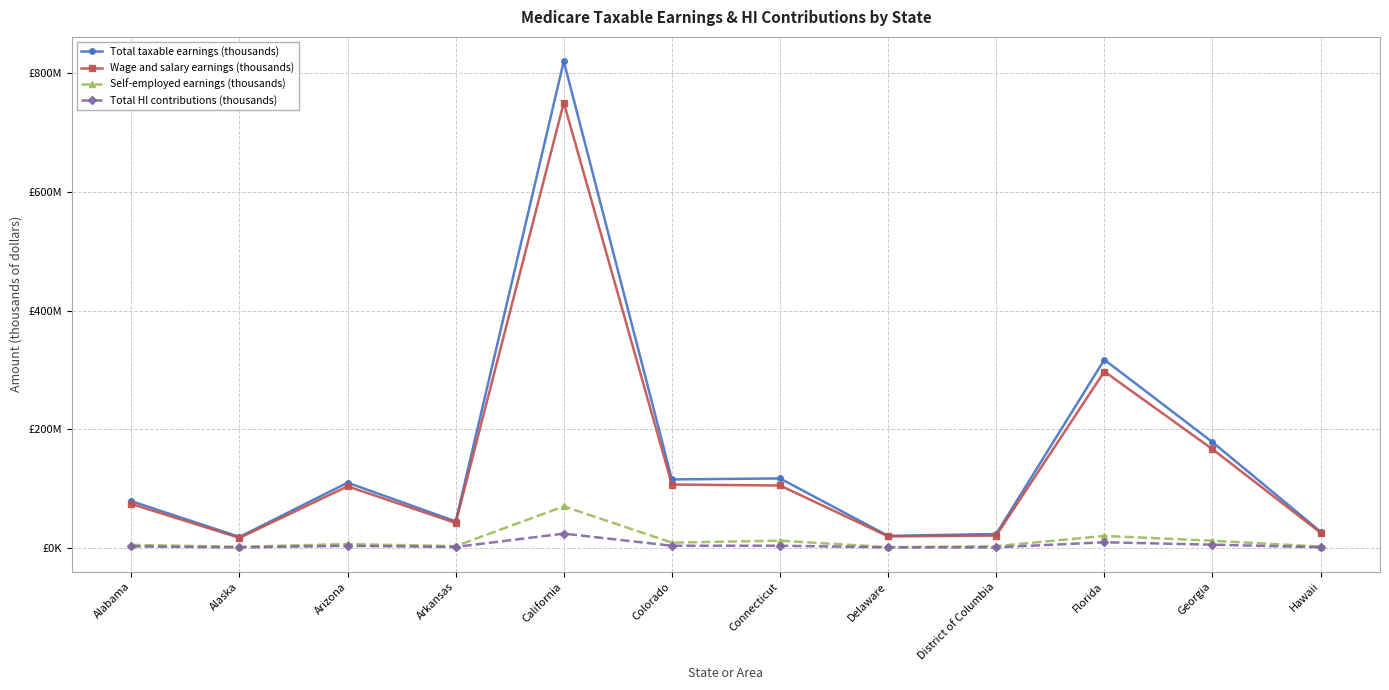

What are all the series names shown in the legend?

Total taxable earnings (thousands), Wage and salary earnings (thousands), Self-employed earnings (thousands), Total HI contributions (thousands)